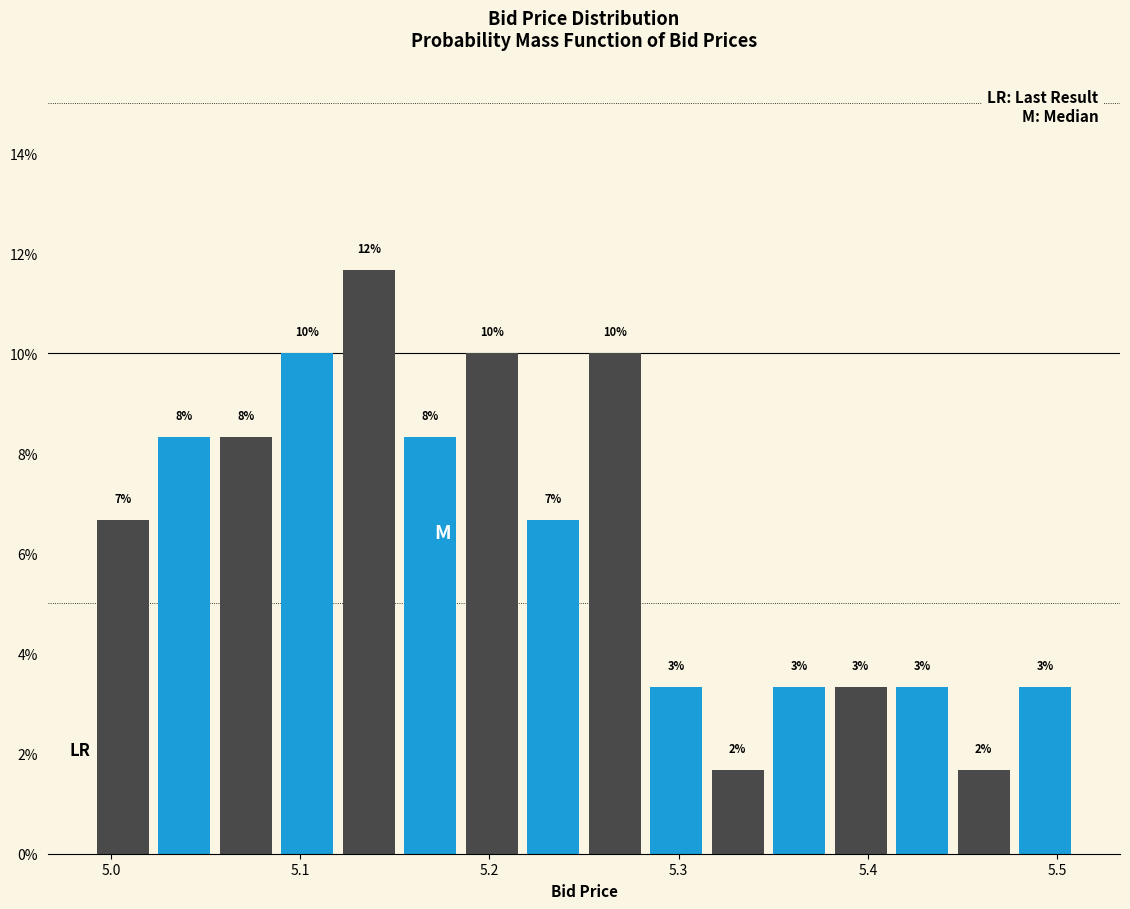

Around what value on the x-axis is the tallest bar? Give the approximate position of its centre, as read against the axis.

5.14